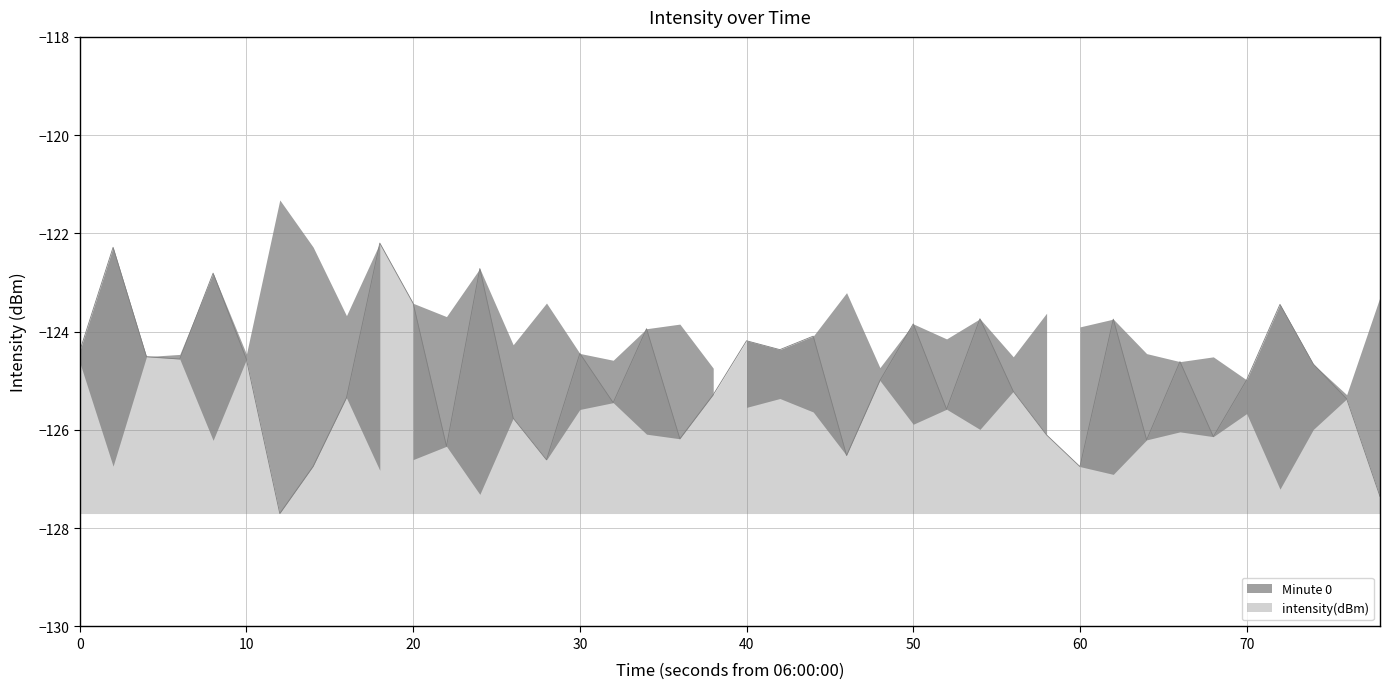

How many lines are shown in the chart?

1